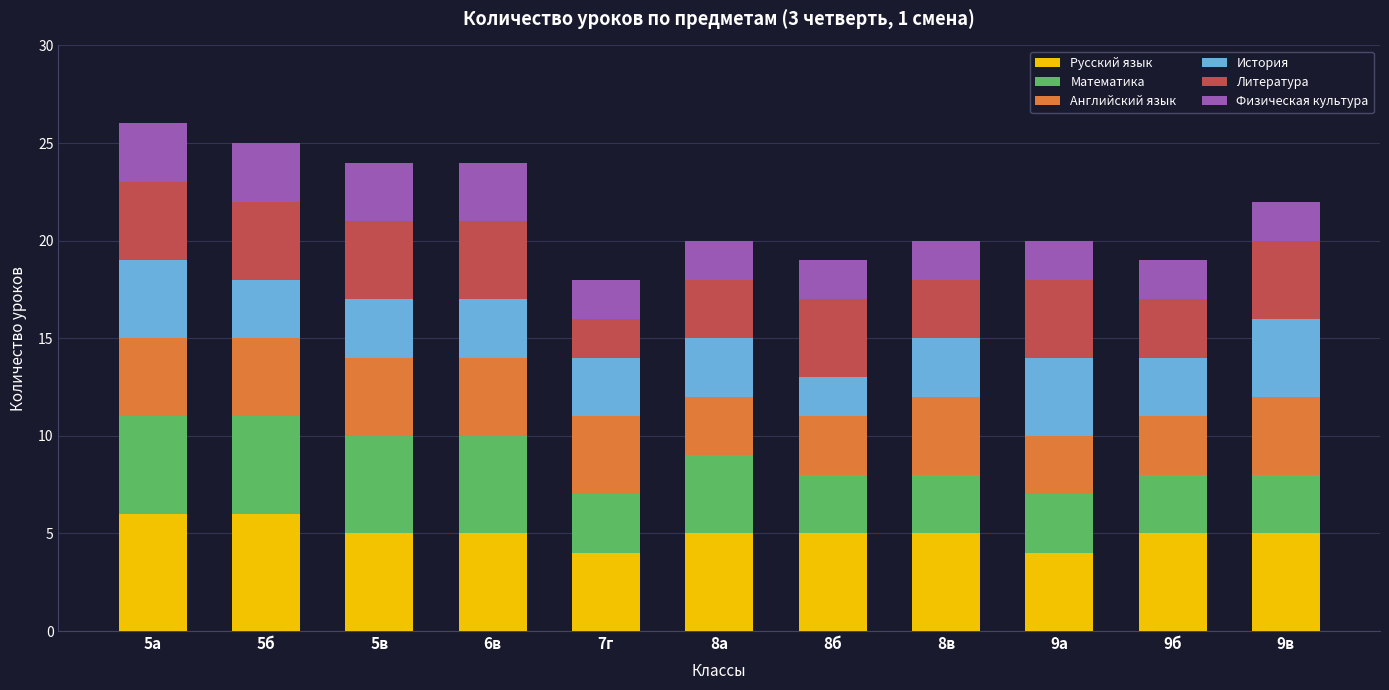

What is the maximum value for Русский язык?

6